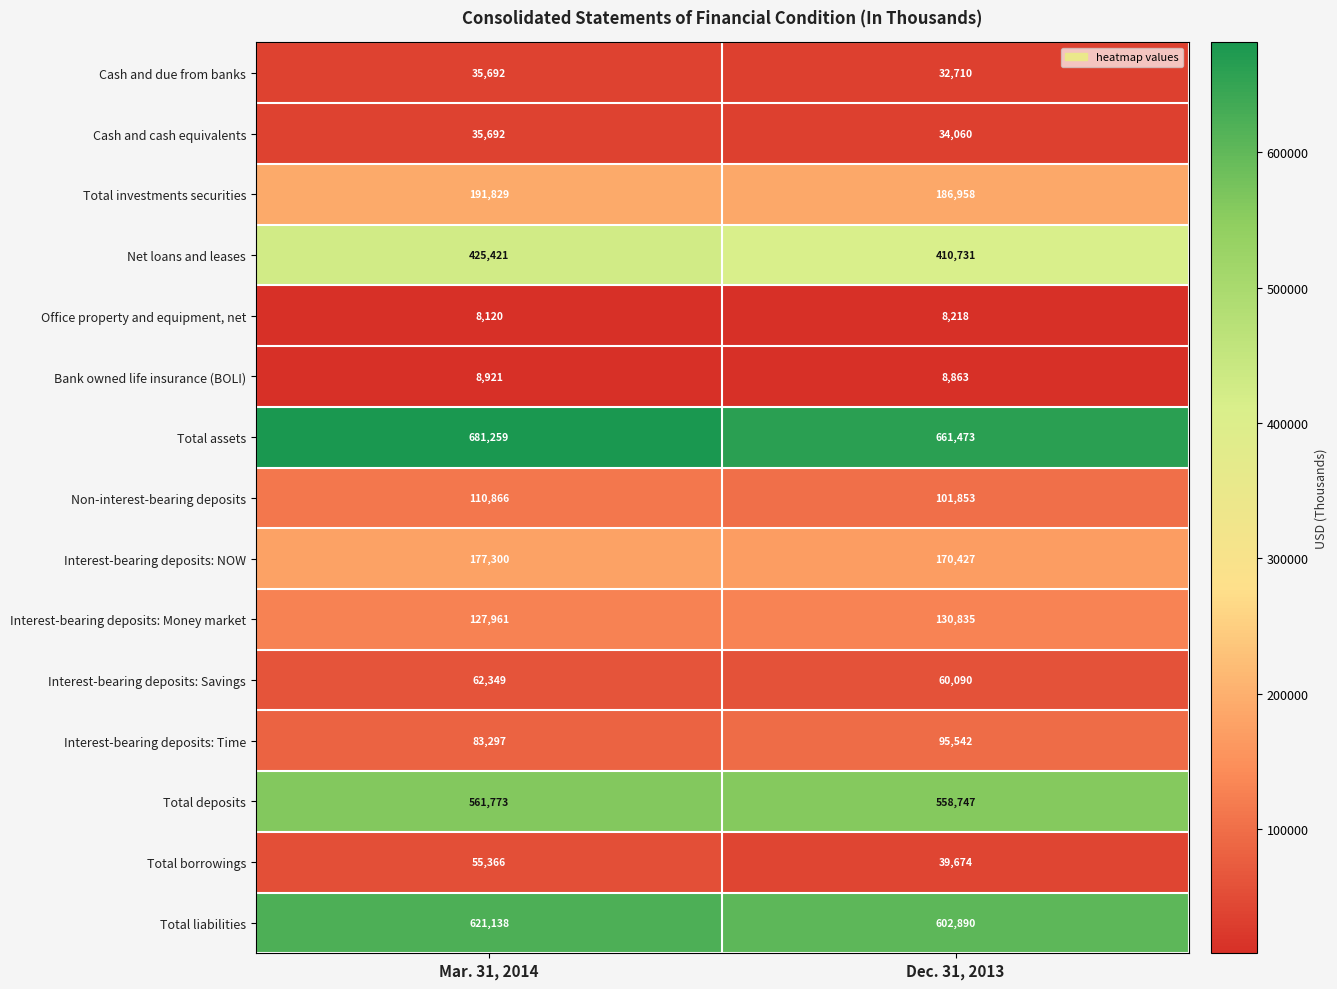

What is the difference between the maximum and minimum values in the Interest-bearing deposits: Savings series?

2259